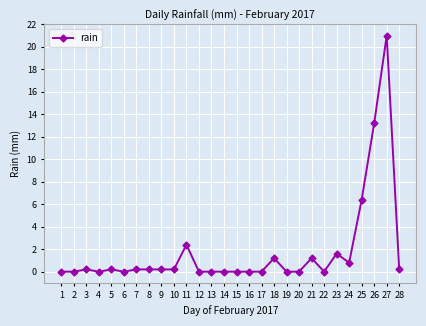

What is the maximum value shown in the chart?

21.0